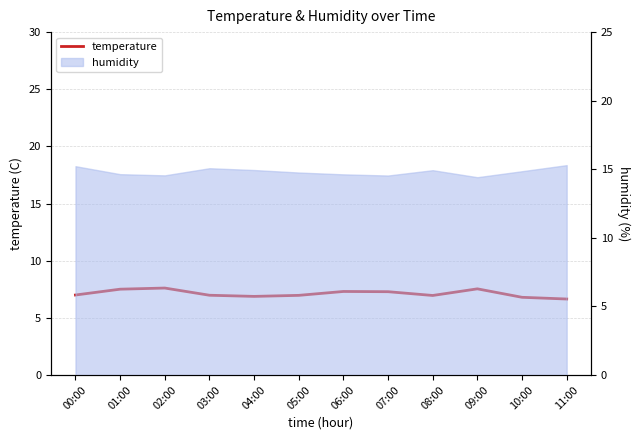

Rank the categories by value from lowest to highest.

11:00, 10:00, 04:00, 08:00, 05:00, 03:00, 00:00, 07:00, 06:00, 01:00, 09:00, 02:00